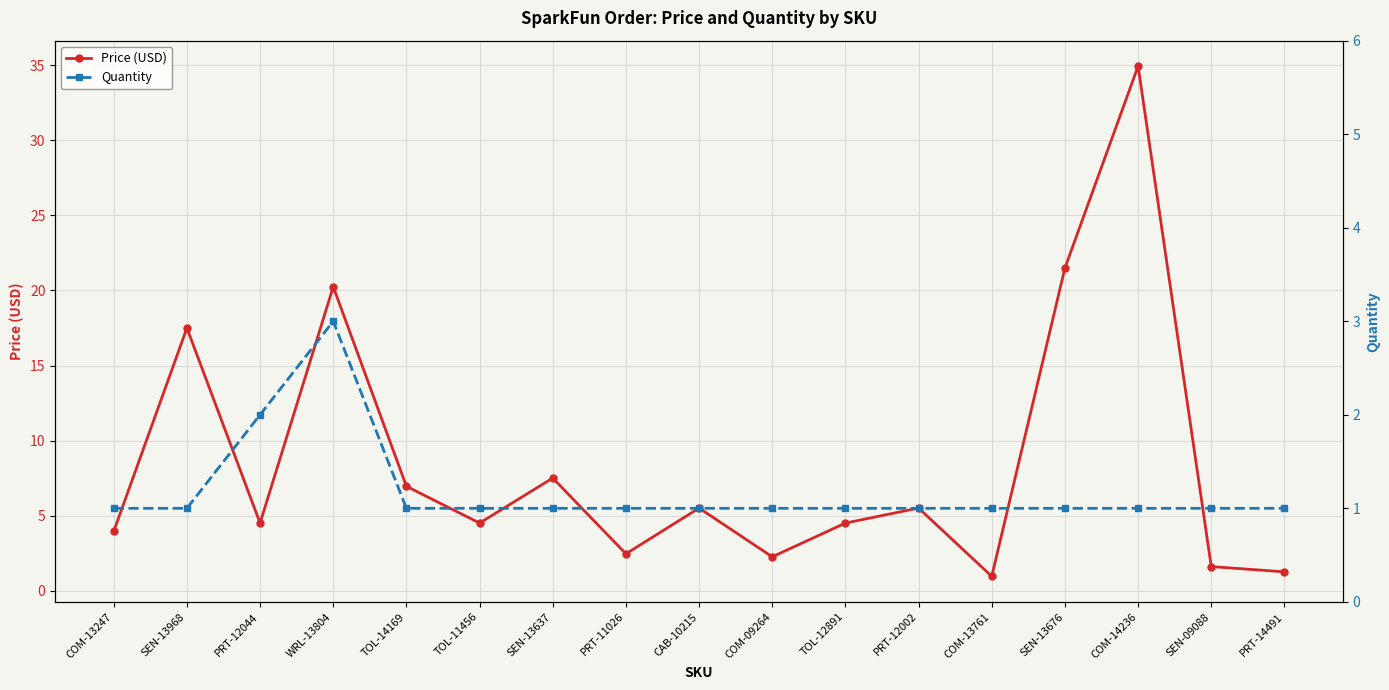

At which label is Quantity closest to 2?

PRT-12044